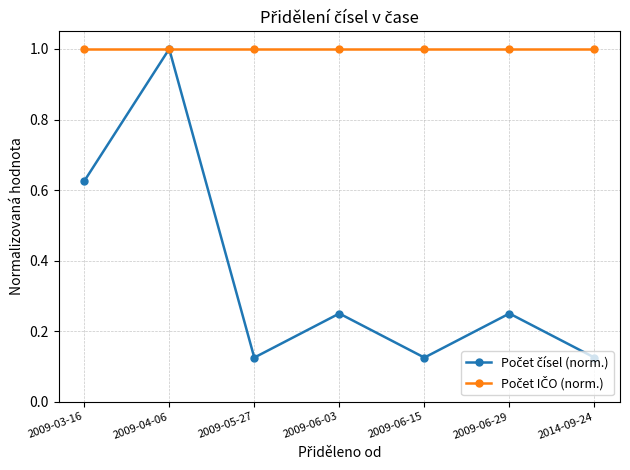

What is the total value across all series at 2009-06-15?

1.1